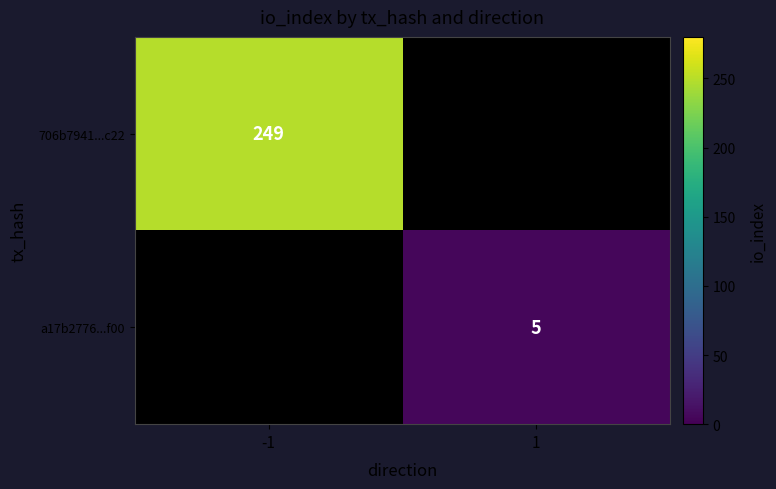

What is the smallest value displayed?

5.0